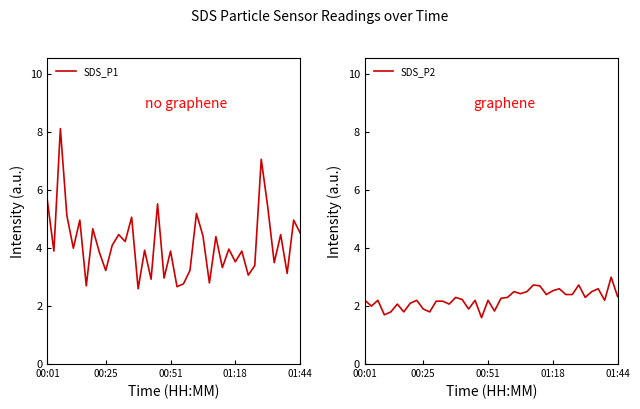

Is it true that SDS_P1 equals 3.9 at 30?

True